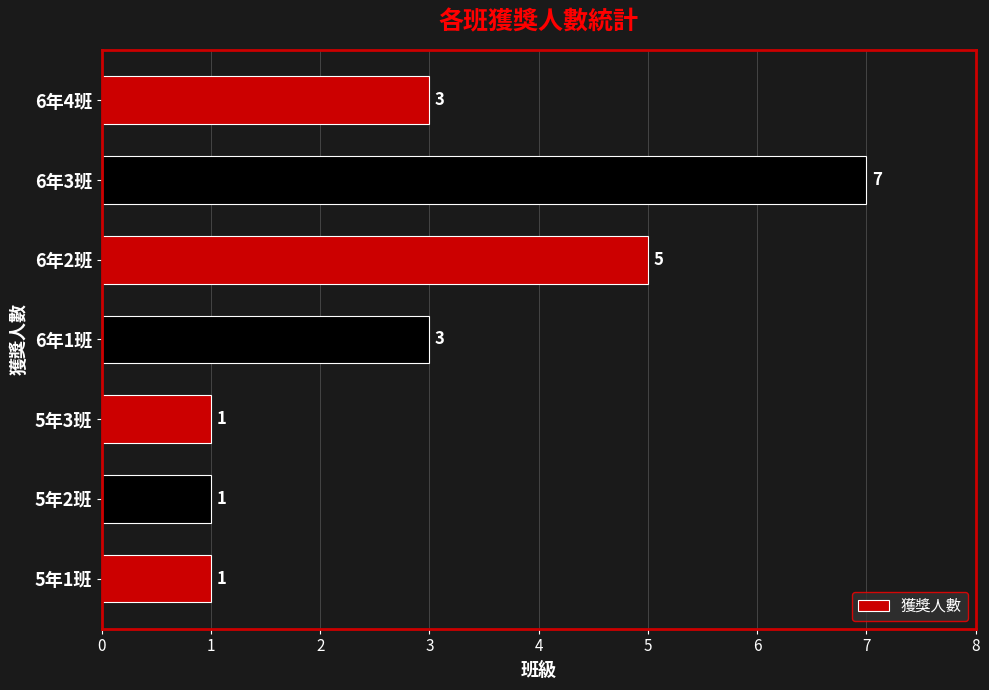

What is the sum of all values?

21